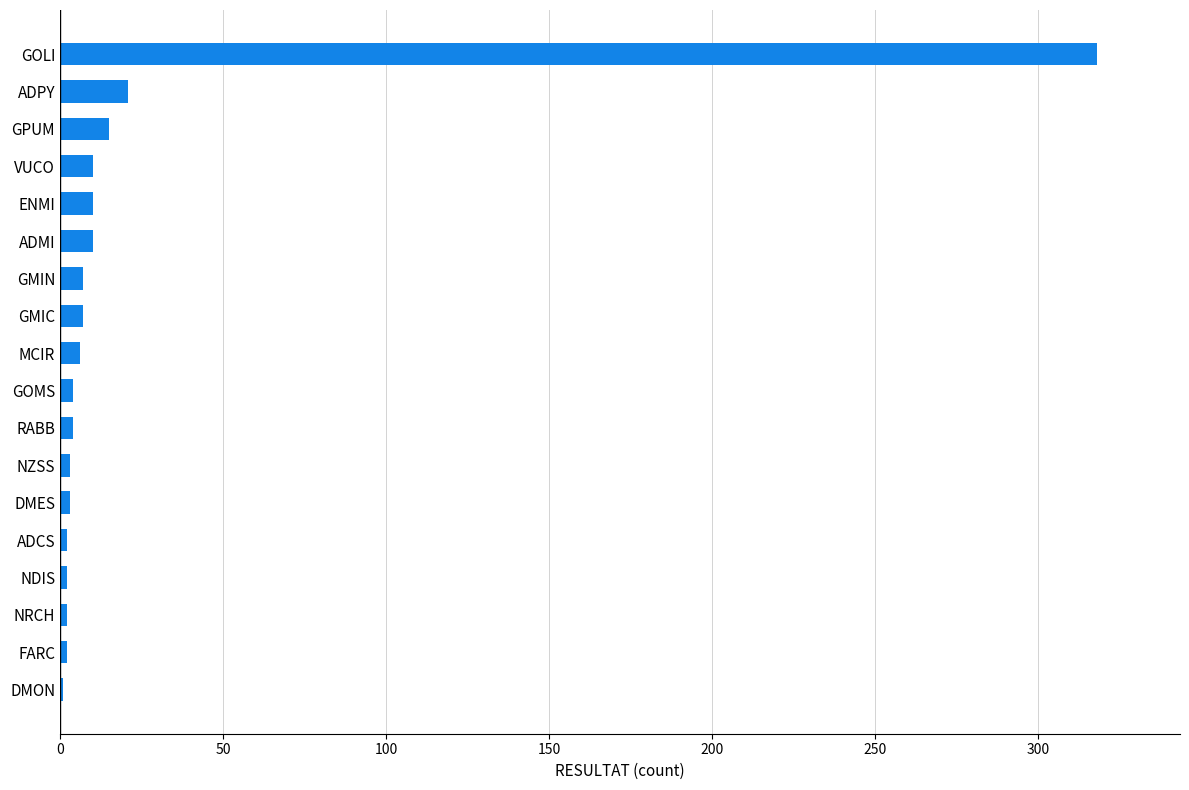

Which category has the highest value across all series?

GOLI